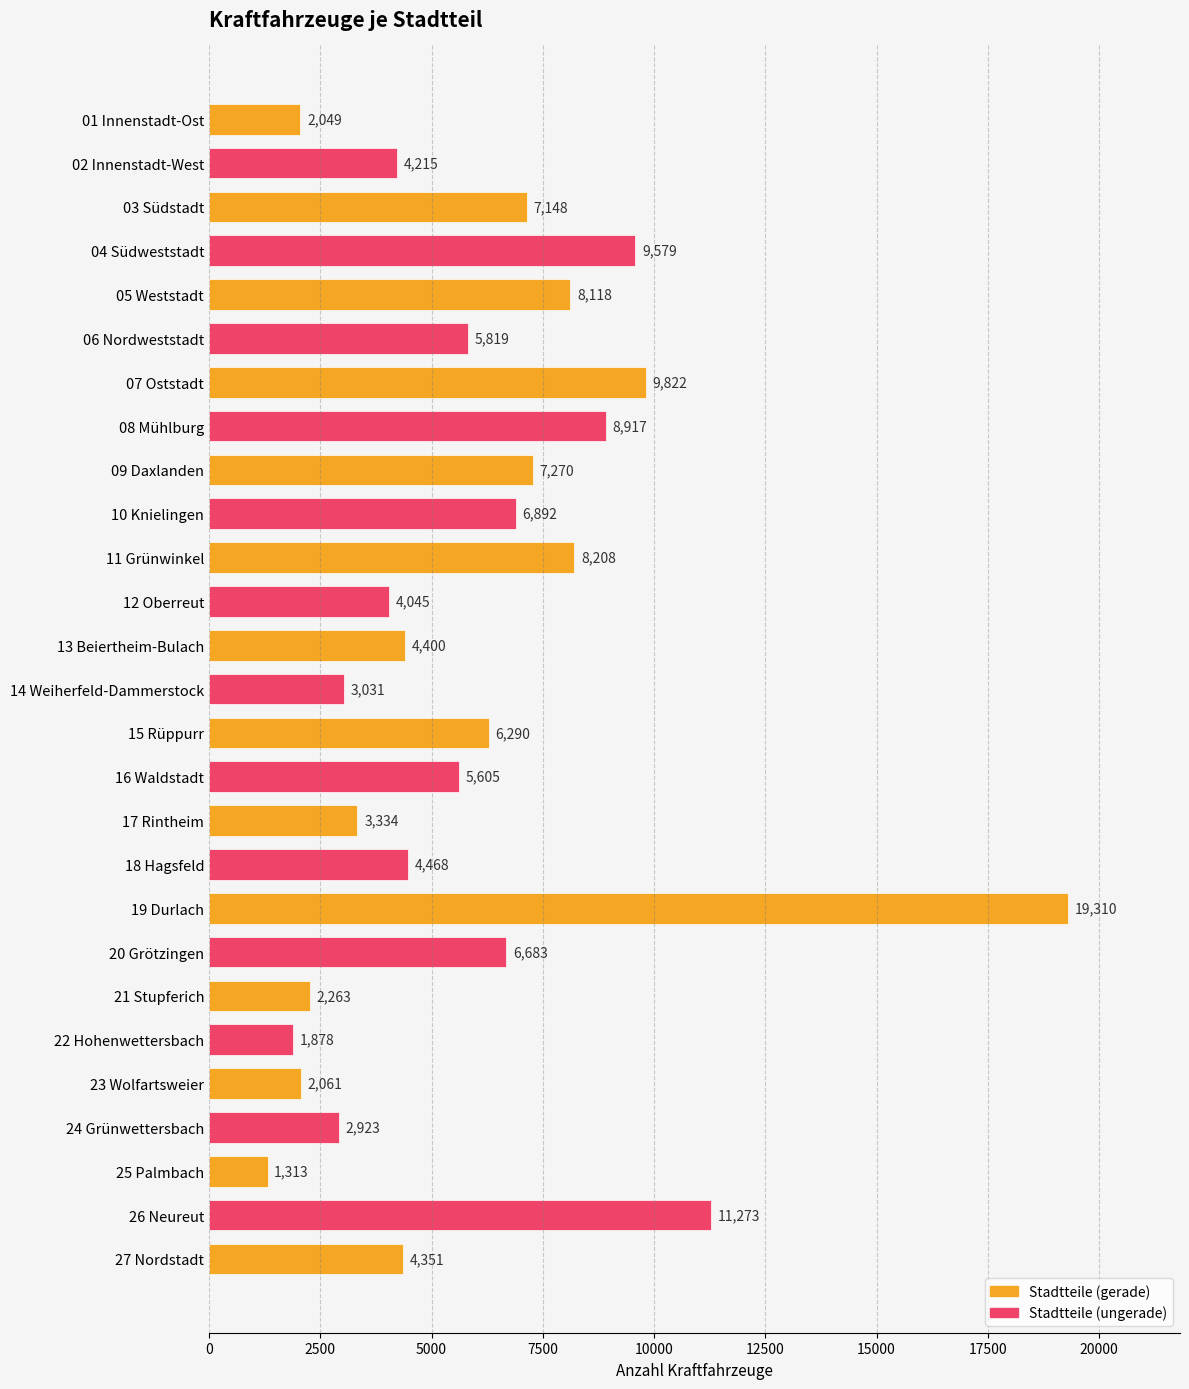

Rank the categories by value from highest to lowest.

19 Durlach, 26 Neureut, 07 Oststadt, 04 Südweststadt, 08 Mühlburg, 11 Grünwinkel, 05 Weststadt, 09 Daxlanden, 03 Südstadt, 10 Knielingen, 20 Grötzingen, 15 Rüppurr, 06 Nordweststadt, 16 Waldstadt, 18 Hagsfeld, 13 Beiertheim-Bulach, 27 Nordstadt, 02 Innenstadt-West, 12 Oberreut, 17 Rintheim, 14 Weiherfeld-Dammerstock, 24 Grünwettersbach, 21 Stupferich, 23 Wolfartsweier, 01 Innenstadt-Ost, 22 Hohenwettersbach, 25 Palmbach